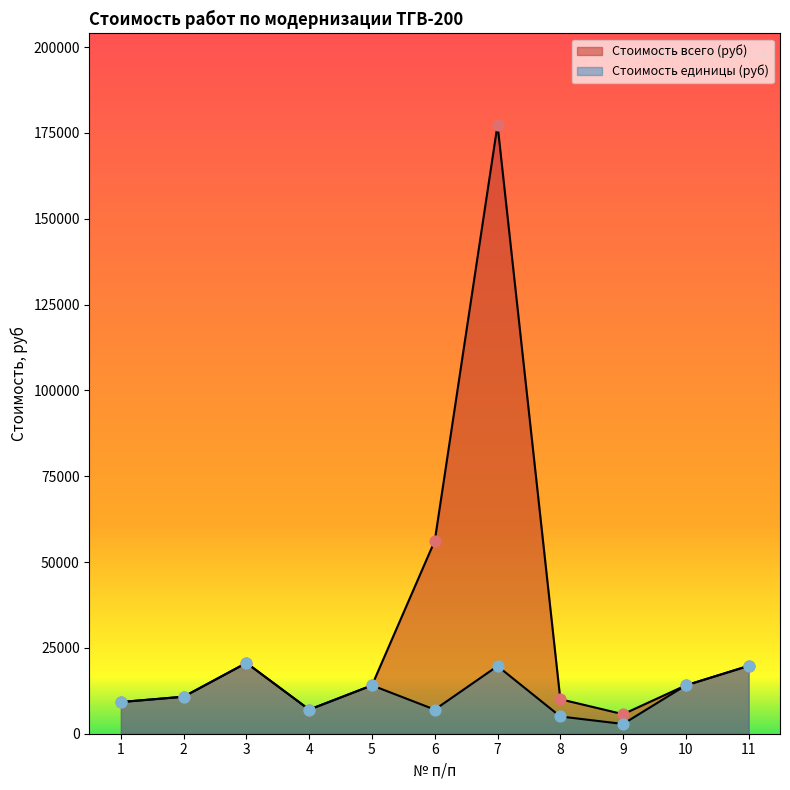

Which series has the widest spread of Y values?

Стоимость всего (руб)